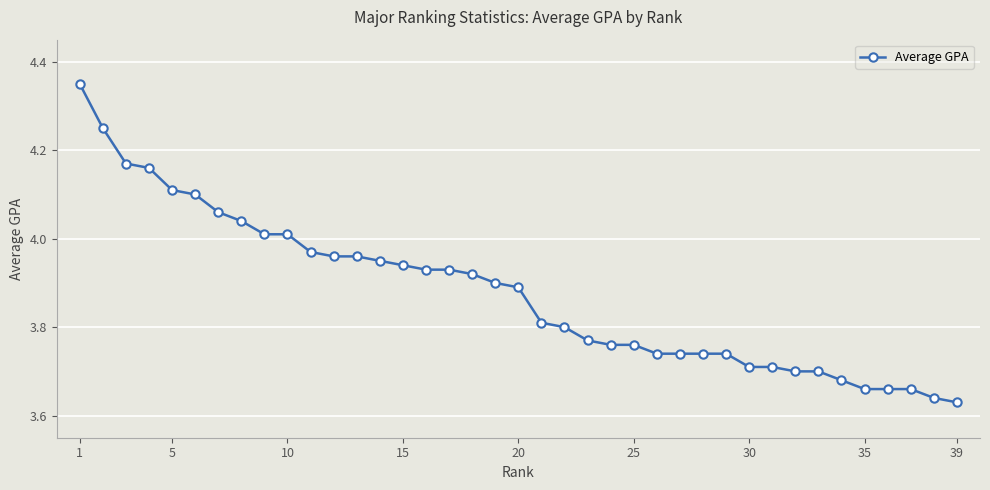

What is the difference between the maximum and second lowest values?

0.7